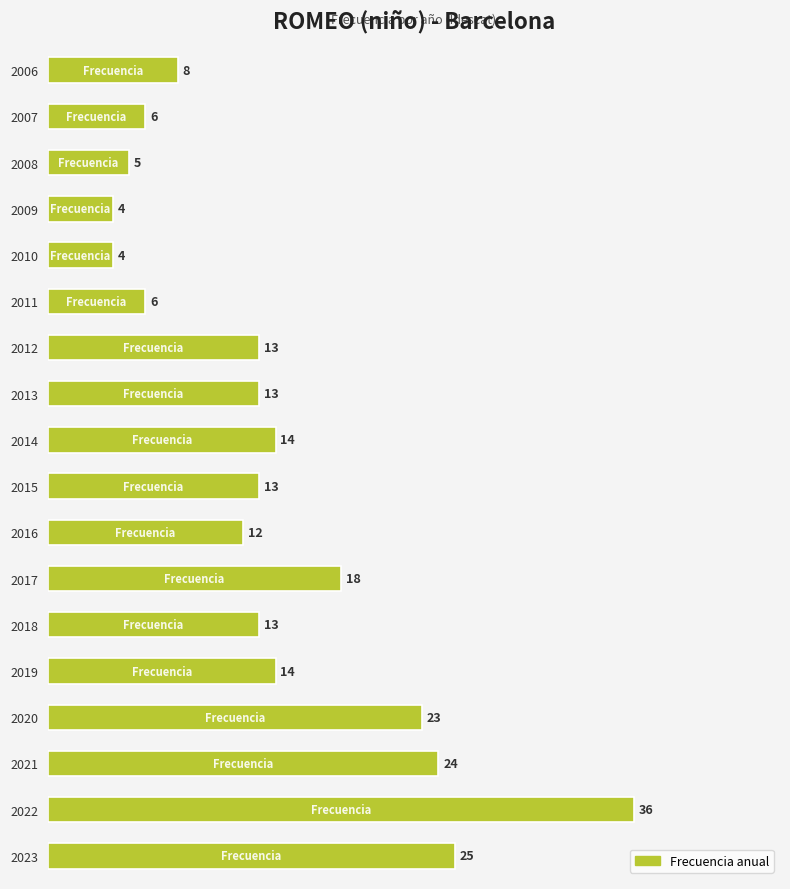

What is the greatest value displayed?

36